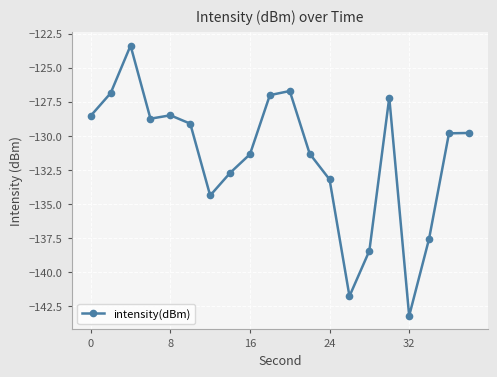

True or false: the data has more than 2 interior local peaks.

True